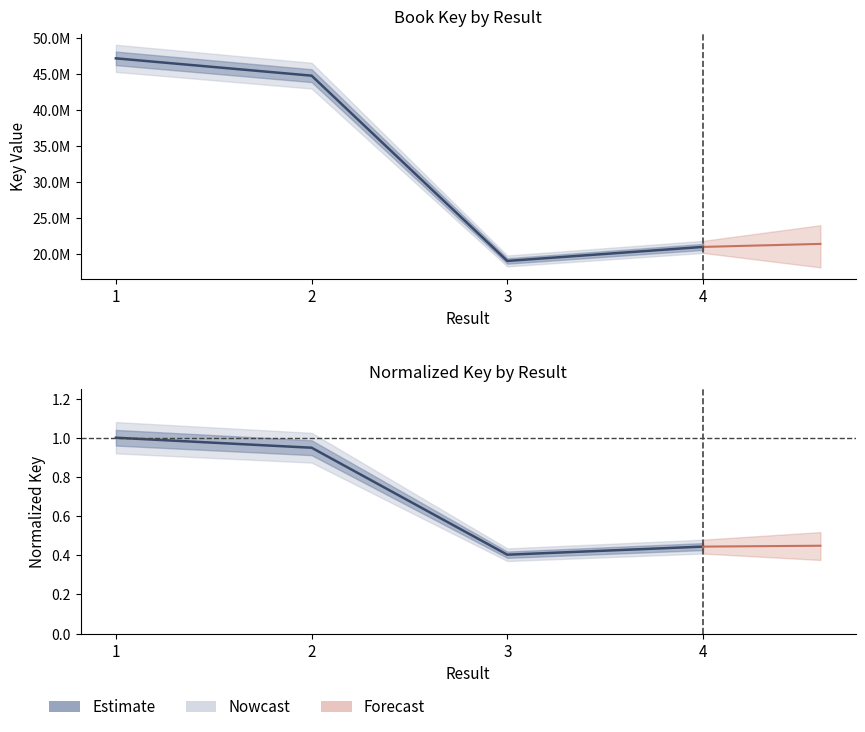

How many lines are shown in the chart?

2